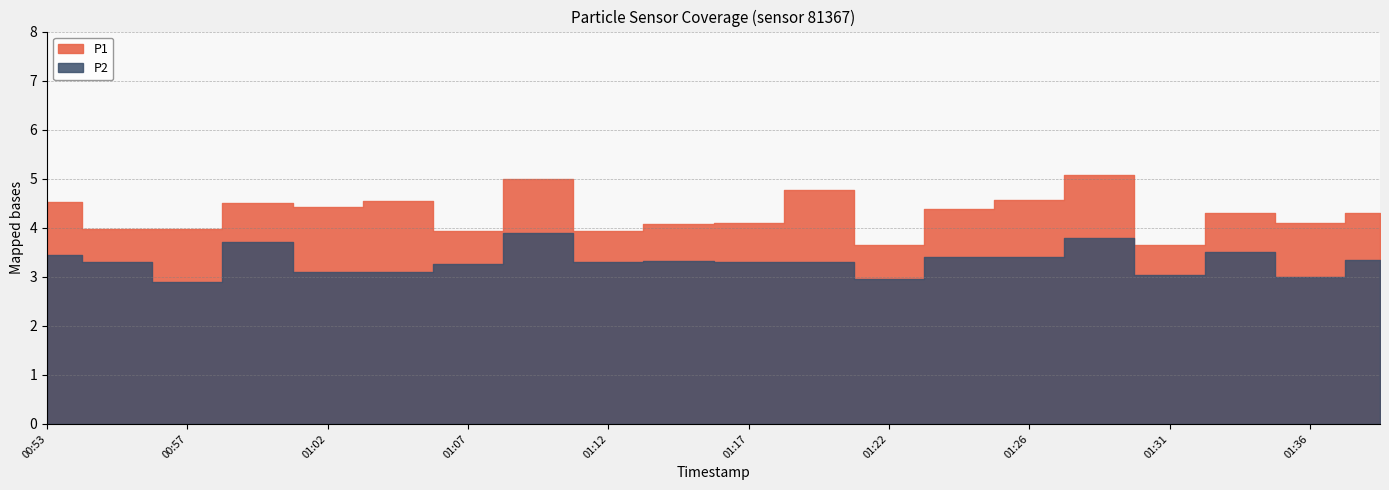

Which series changed the most between 01:34 and 01:39?

P2